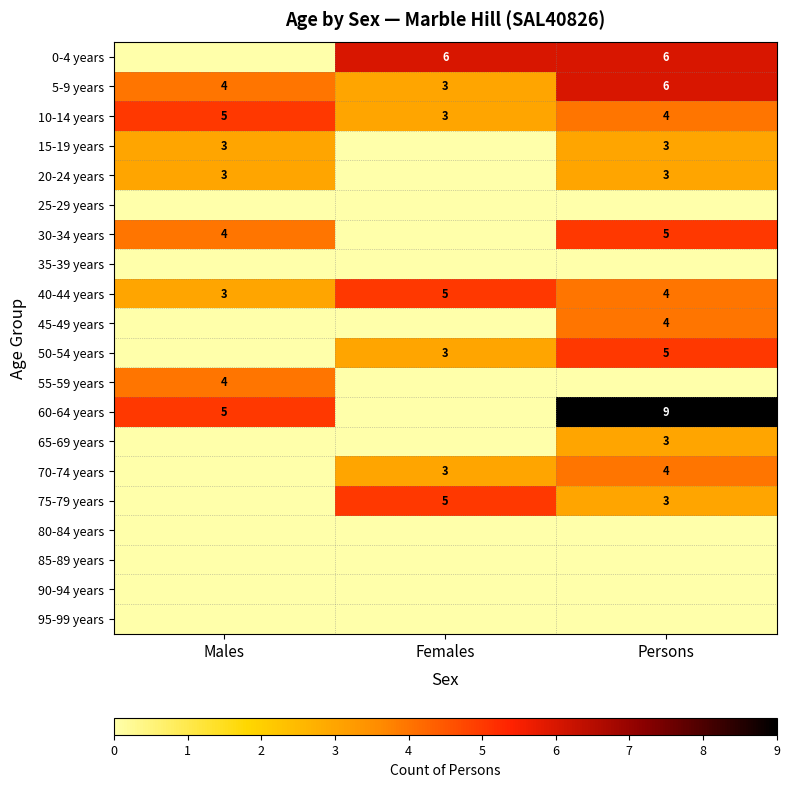

What is the highest value of the 10-14 years series?

5